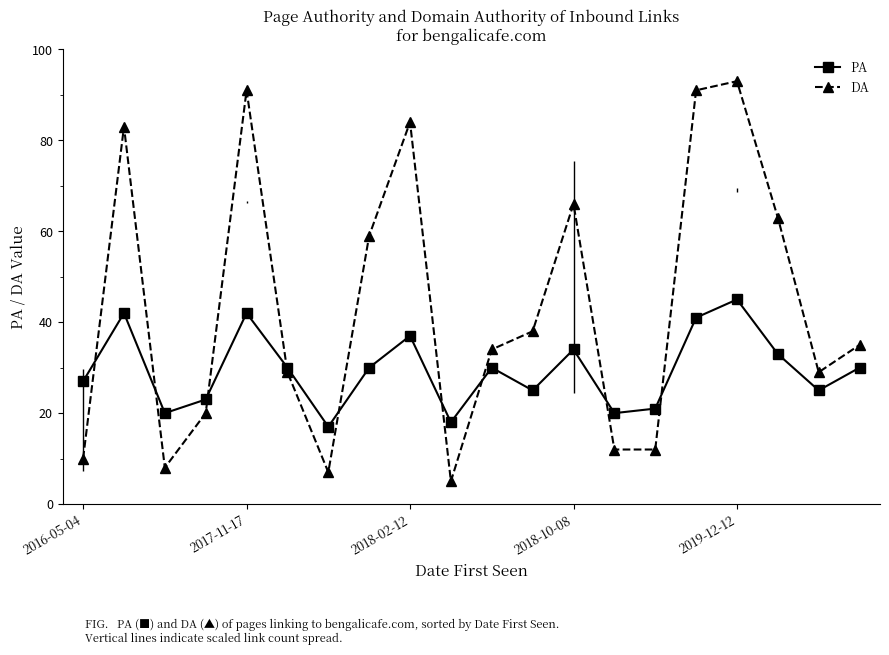

What is the average value of the PA series?

30